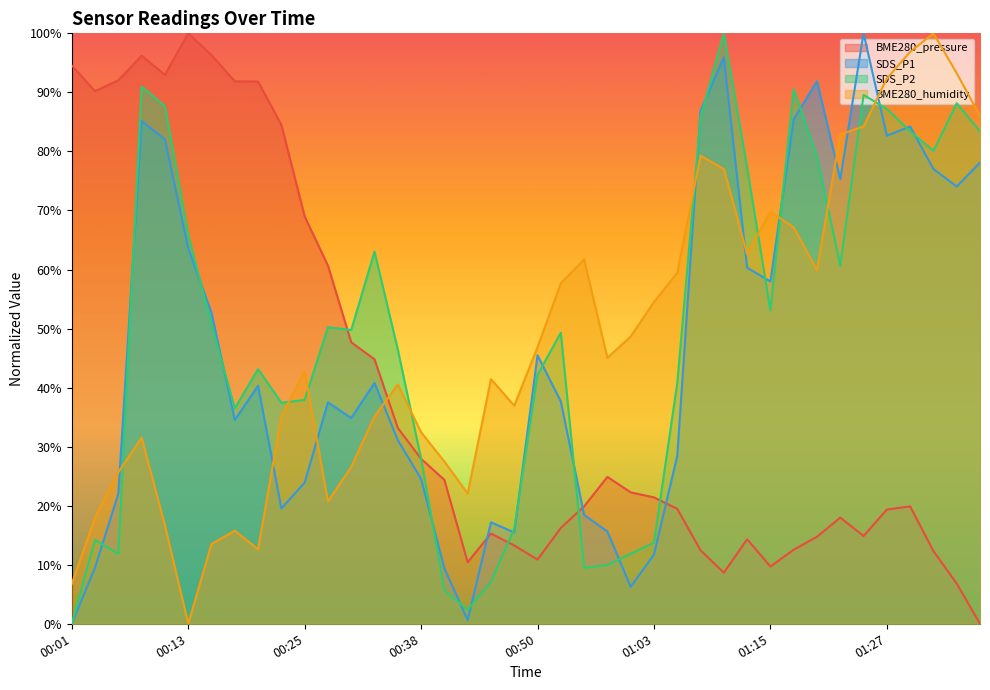

At which label is BME280_humidity closest to 50?

01:00